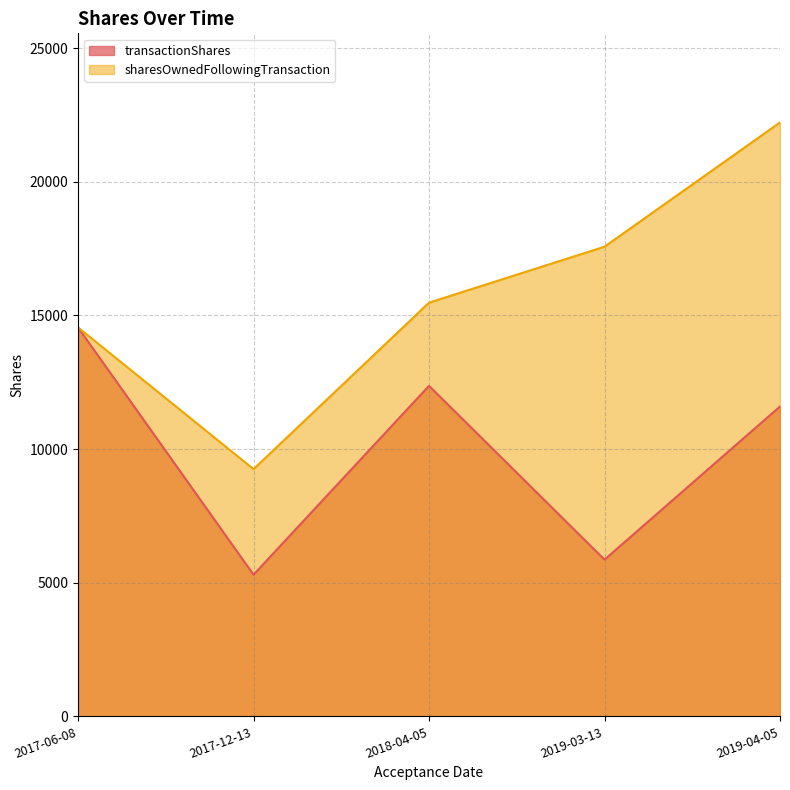

True or false: sharesOwnedFollowingTransaction has a value of 15614 at 2017-12-13.

False